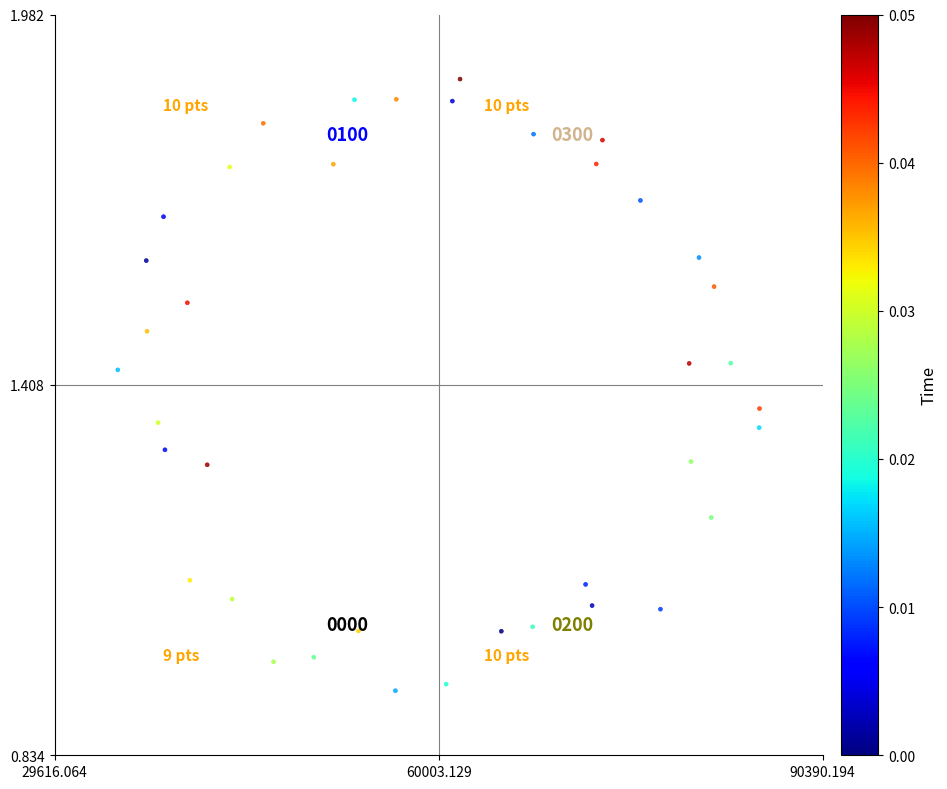

What is the range of X values (max minus min)?

50774.1